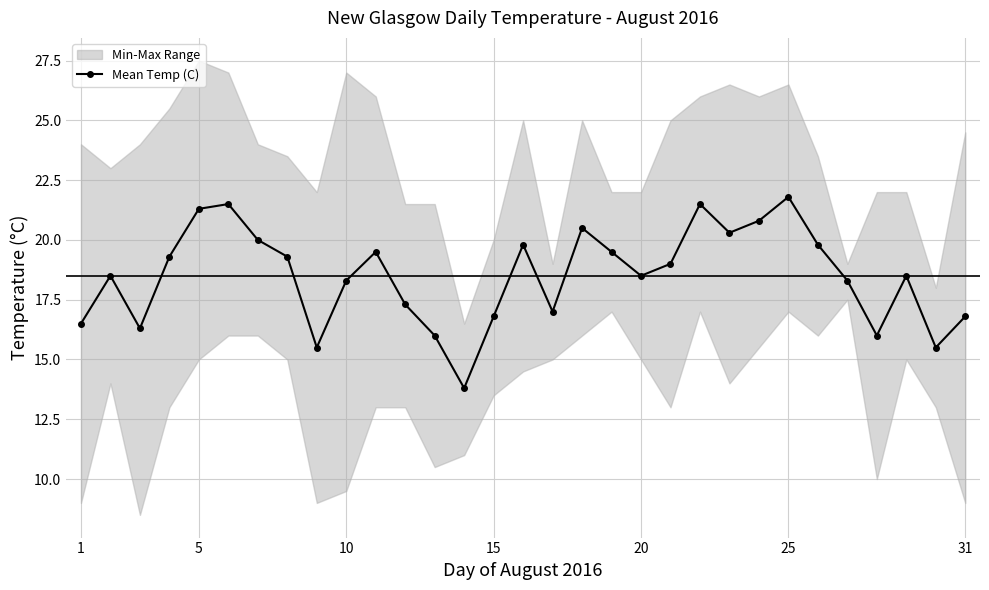

What is the minimum value for Mean Temp (C)?

13.8